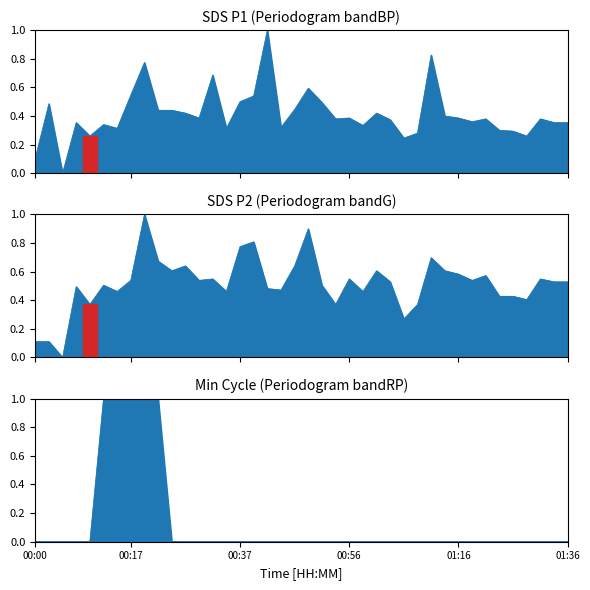

Is it true that SDS_P1 equals 0.3 at 00:59?

True